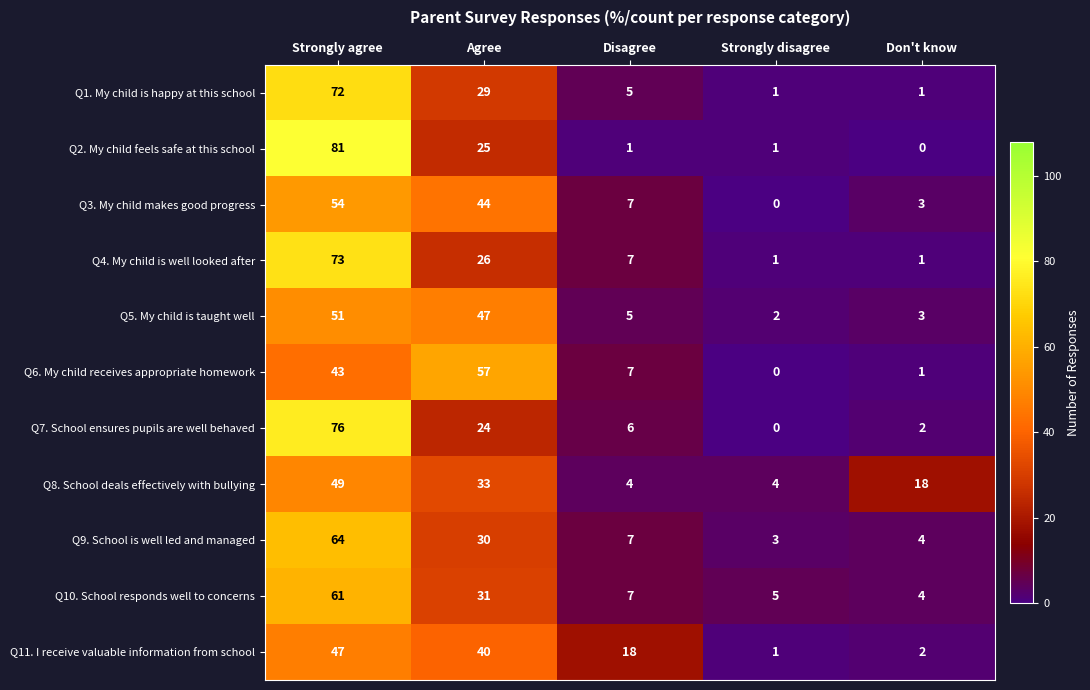

Rank the series by their maximum value, from highest to lowest.

Q2. My child feels safe at this school, Q7. School ensures pupils are well behaved, Q4. My child is well looked after, Q1. My child is happy at this school, Q9. School is well led and managed, Q10. School responds well to concerns, Q6. My child receives appropriate homework, Q3. My child makes good progress, Q5. My child is taught well, Q8. School deals effectively with bullying, Q11. I receive valuable information from school